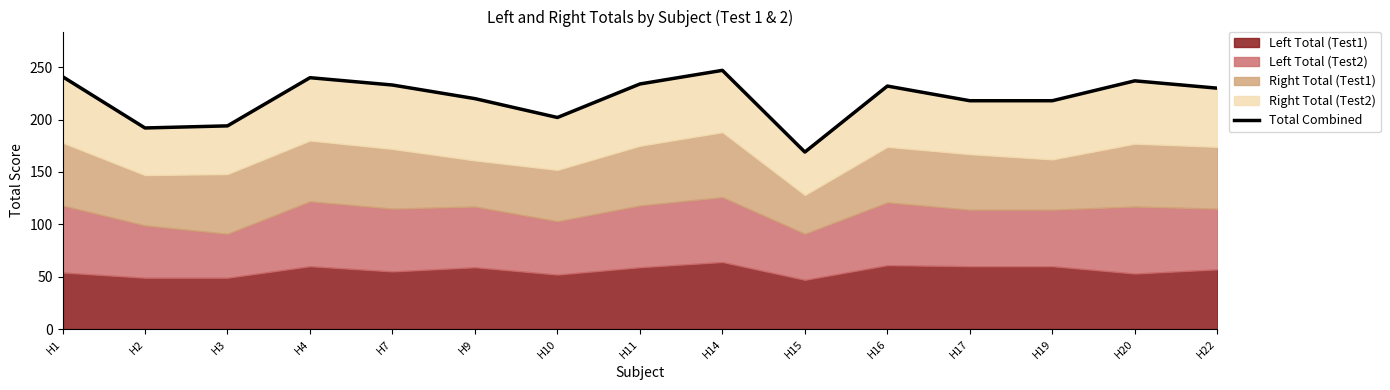

True or false: there are more than 1 points higher than both neighbors.

True